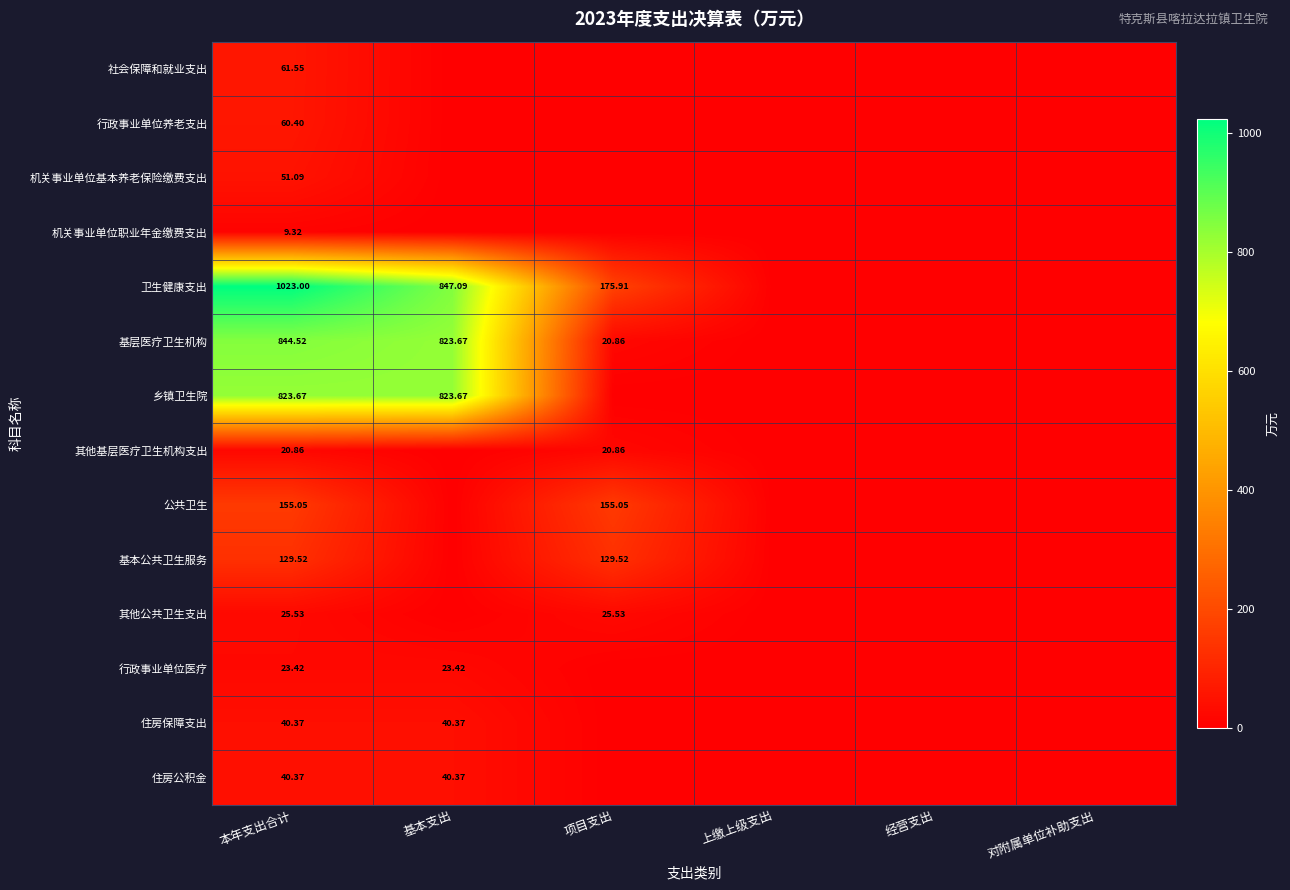

What is the difference between the second highest and minimum values in the 卫生健康支出 series?

847.1